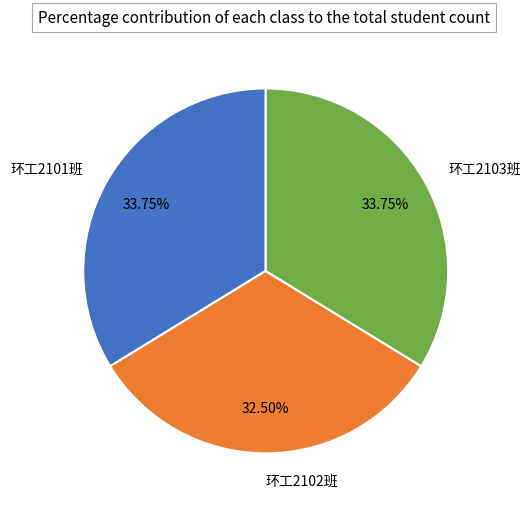

Is there any slice that represents more than half of the pie?

No